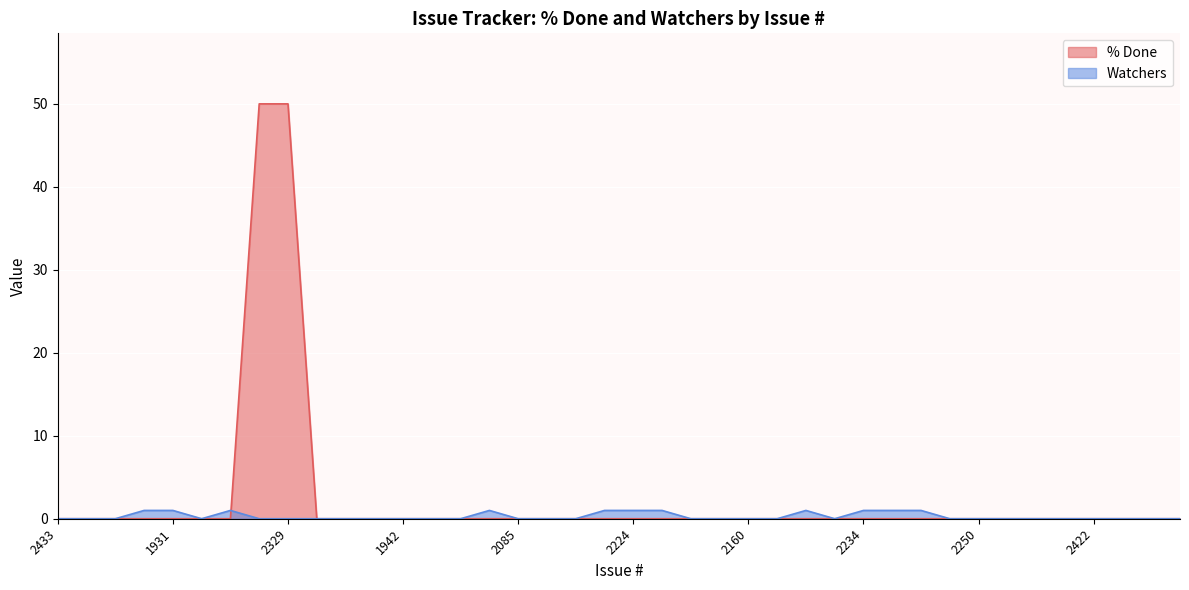

How many interior local valleys does the Watchers series have?

2